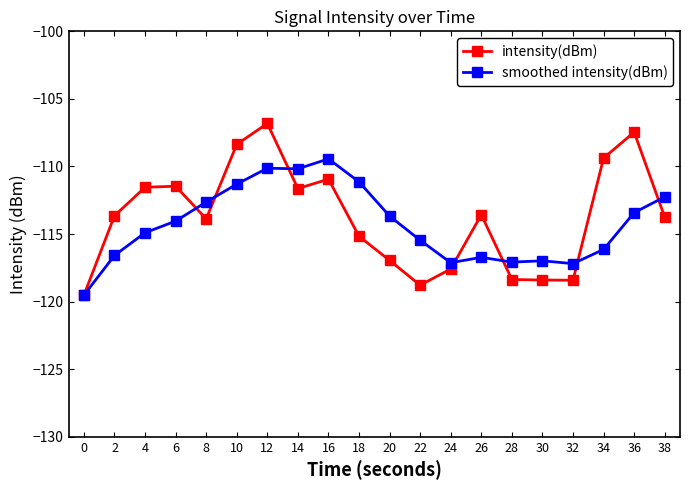

What is the difference between the second highest and second lowest values in the intensity(dBm) series?

11.3